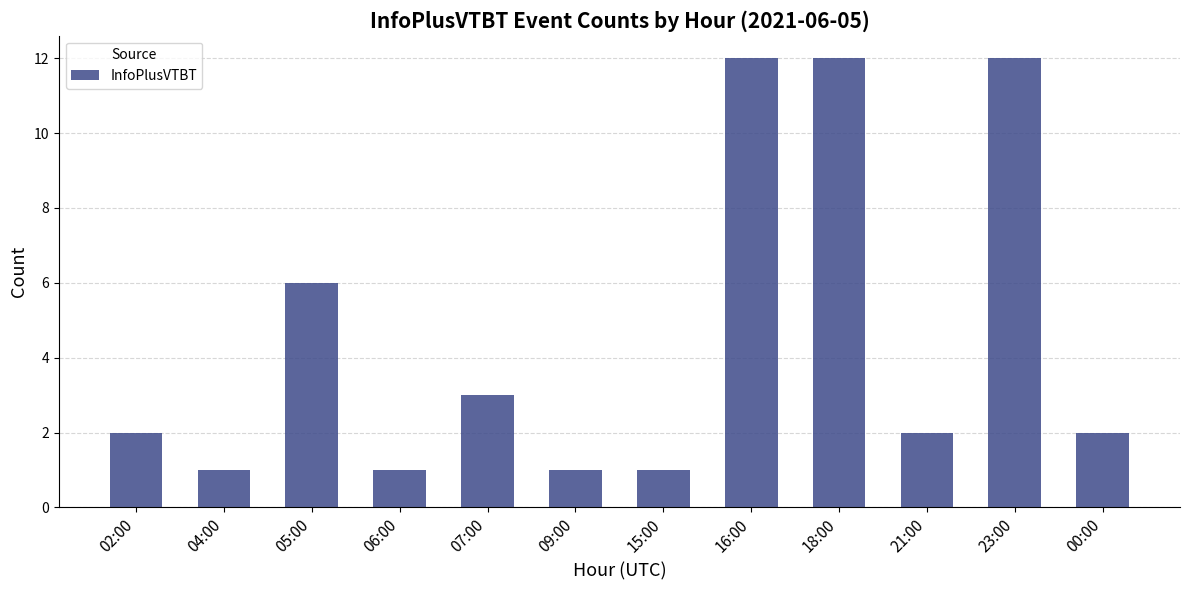

Which has a higher value, 16:00 or 04:00?

16:00